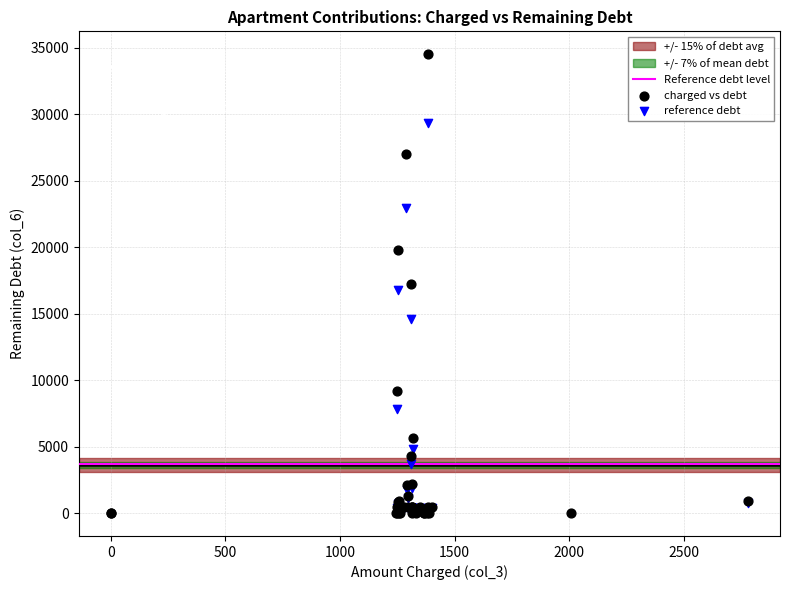

Which series has the largest Y range (max minus min)?

charged vs debt